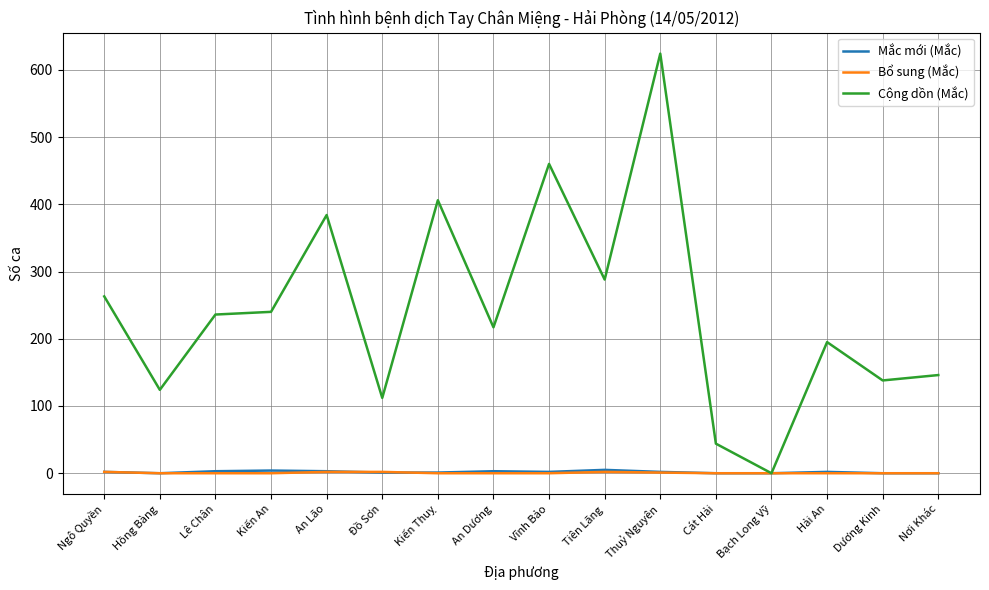

What are all the series names shown in the legend?

Mắc mới (Mắc), Bổ sung (Mắc), Cộng dồn (Mắc)